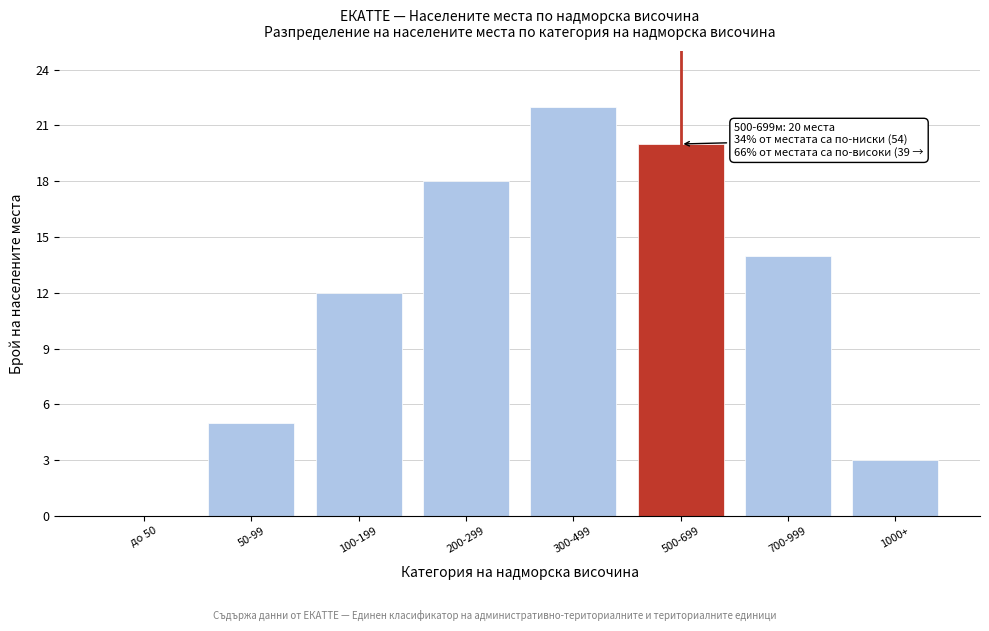

Reading right to left, transcribe all the data shown in this chart.

1000+=3	700-999=14	500-699=20	300-499=22	200-299=18	100-199=12	50-99=5	до 50=0